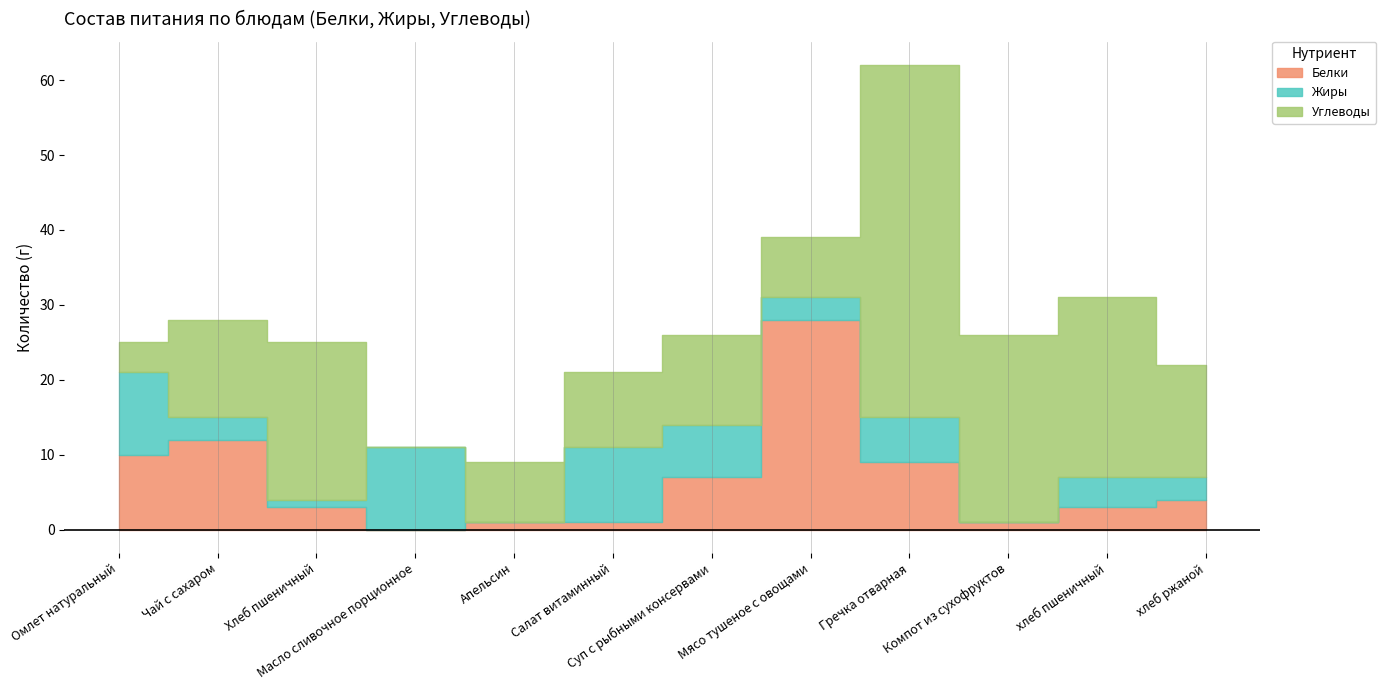

Reading left to right, transcribe all the data shown in this chart.

Белки: Омлет натуральный=10	Чай с сахаром=12	Хлеб пшеничный=3	Масло сливочное порционное=0	Апельсин=1	Салат витаминный=1	Суп с рыбными консервами=7	Мясо тушеное с овощами=28	Гречка отварная=9	Компот из сухофруктов=1	хлеб пшеничный=3	хлеб ржаной=4
Жиры: Омлет натуральный=11	Чай с сахаром=3	Хлеб пшеничный=1	Масло сливочное порционное=11	Апельсин=0	Салат витаминный=10	Суп с рыбными консервами=7	Мясо тушеное с овощами=3	Гречка отварная=6	Компот из сухофруктов=0	хлеб пшеничный=4	хлеб ржаной=3
Углеводы: Омлет натуральный=4	Чай с сахаром=13	Хлеб пшеничный=21	Масло сливочное порционное=0	Апельсин=8	Салат витаминный=10	Суп с рыбными консервами=12	Мясо тушеное с овощами=8	Гречка отварная=47	Компот из сухофруктов=25	хлеб пшеничный=24	хлеб ржаной=15